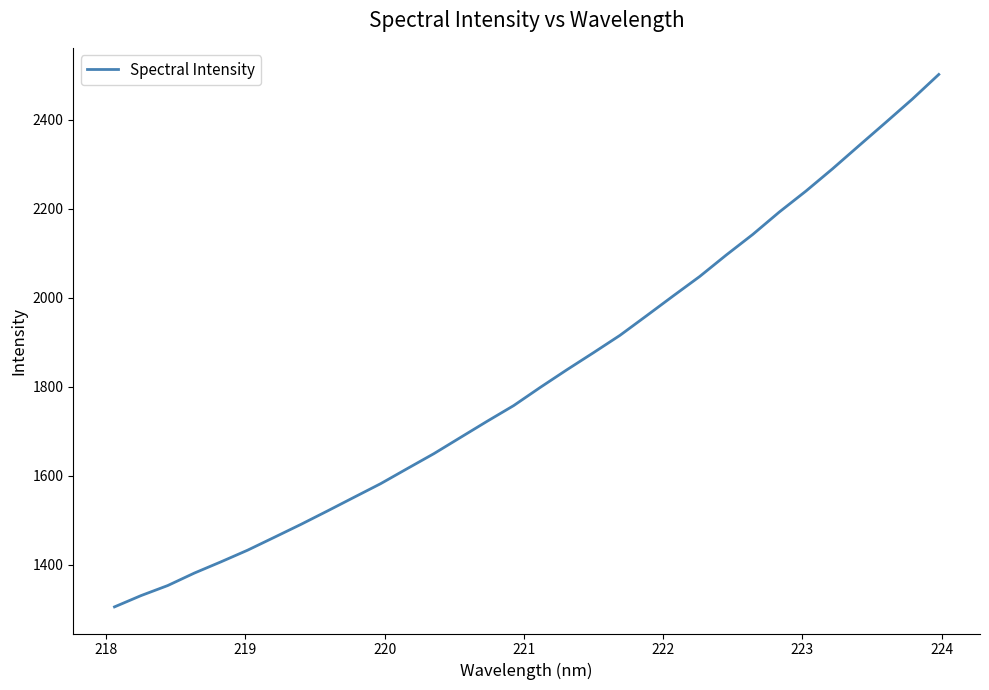

What is the maximum value shown in the chart?

2501.6